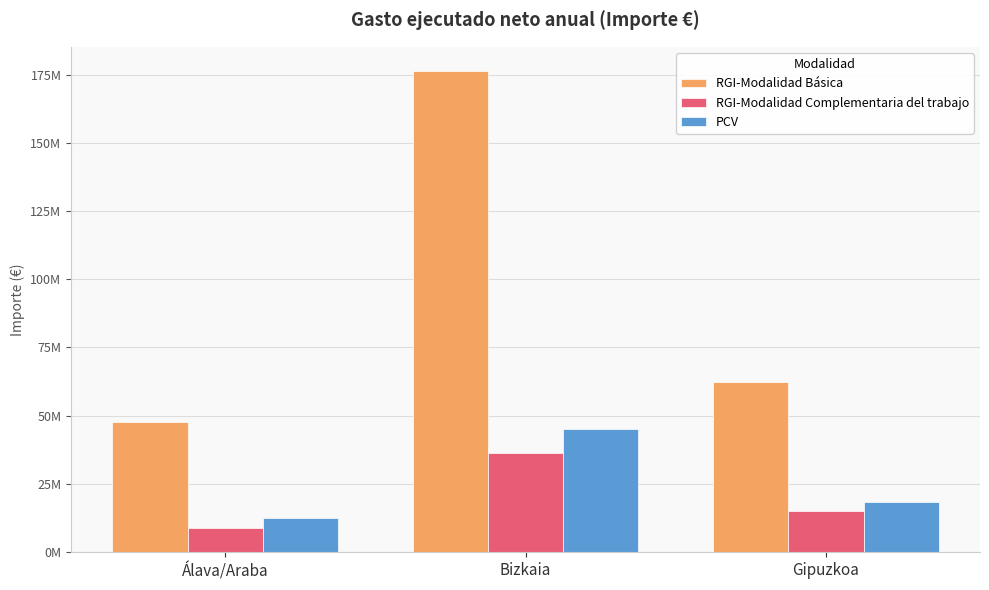

Is it true that RGI-Modalidad Complementaria del trabajo equals 13825514.9 at Álava/Araba?

False